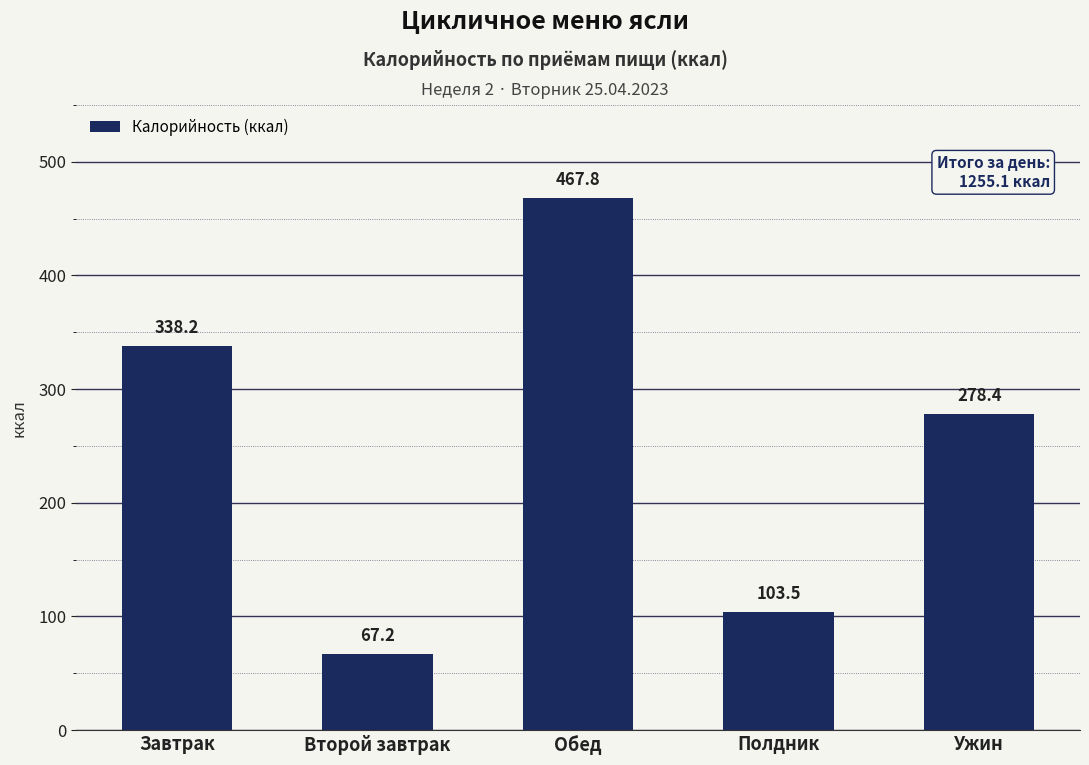

What is the sum of all values?

1255.1